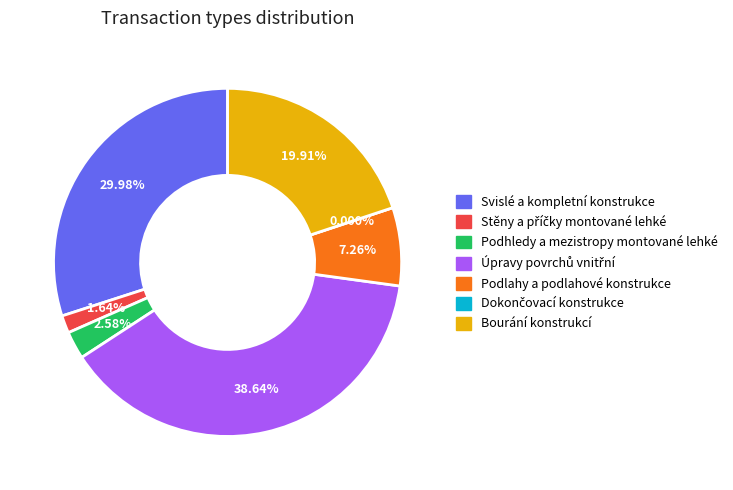

What is the smallest slice in the pie chart?

Dokončovací konstrukce